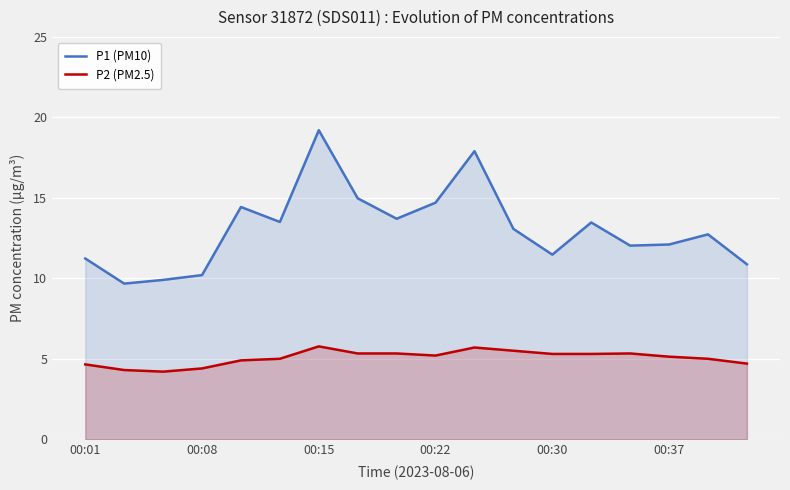

Reading left to right, list all the values displayed in this chart.

P1 (PM10): 11.2	9.7	9.9	10.2	14.4	13.5	19.2	15.0	13.7	14.7	17.9	13.1	11.5	13.5	12.0	12.1	12.7	10.9
P2 (PM2.5): 4.7	4.3	4.2	4.4	4.9	5.0	5.8	5.3	5.3	5.2	5.7	5.5	5.3	5.3	5.3	5.1	5.0	4.7